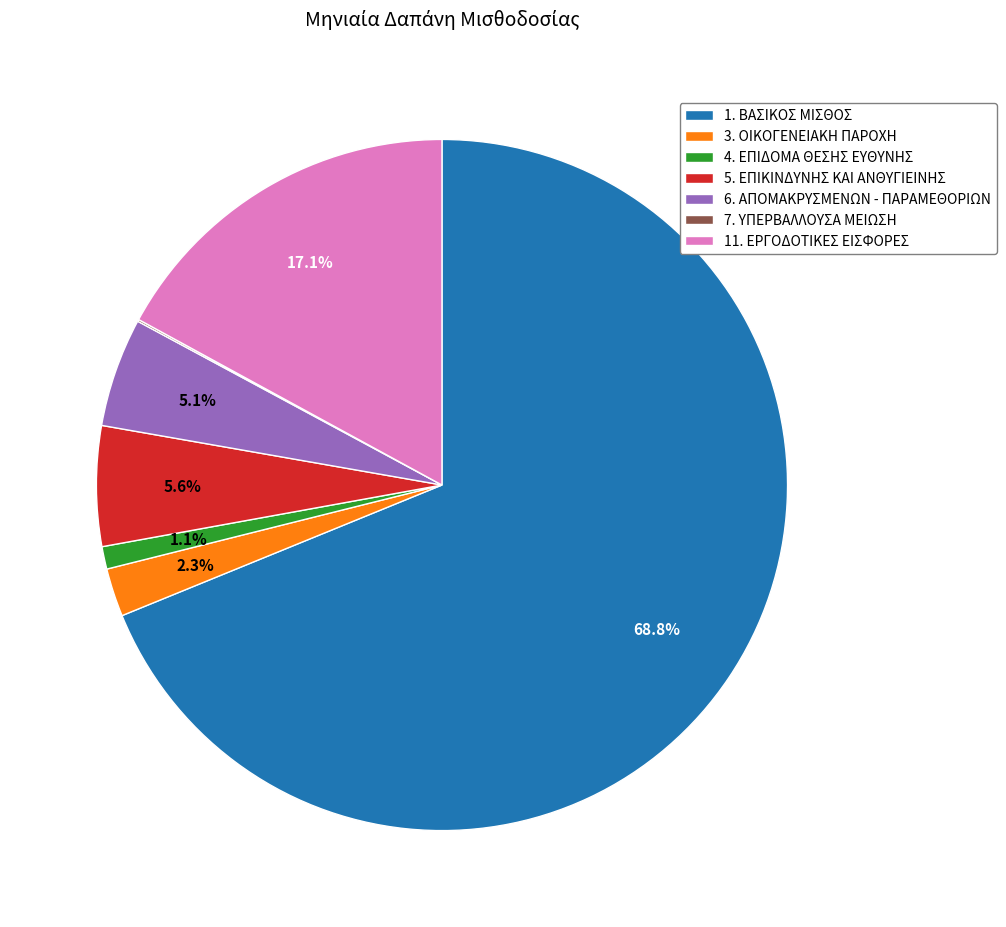

Between 4. ΕΠΙΔΟΜΑ ΘΕΣΗΣ ΕΥΘΥΝΗΣ and 1. ΒΑΣΙΚΟΣ ΜΙΣΘΟΣ, which is larger?

1. ΒΑΣΙΚΟΣ ΜΙΣΘΟΣ